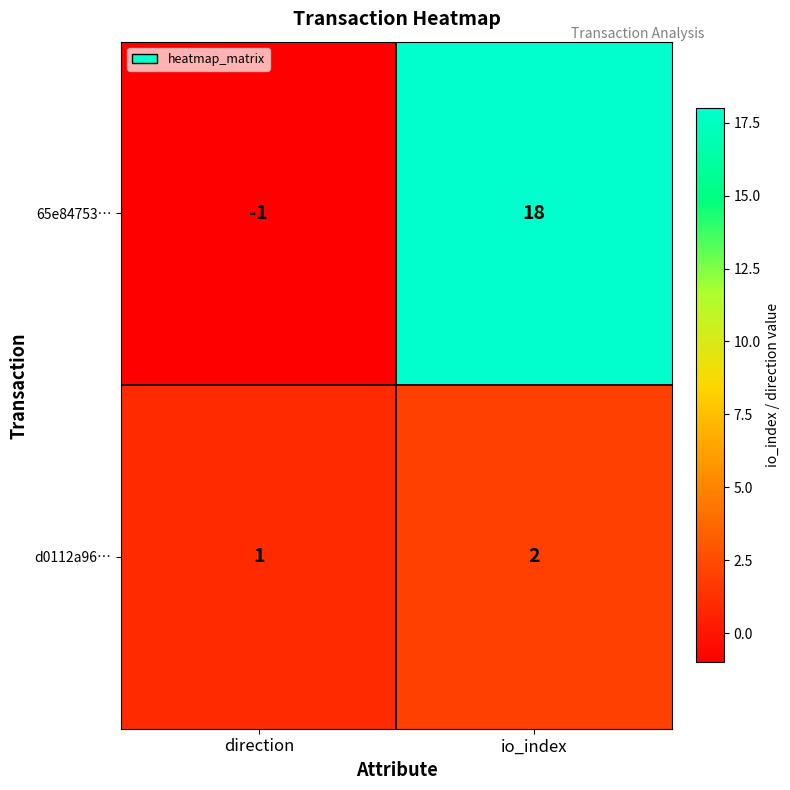

What is the spread (max minus min) of values at direction?

2